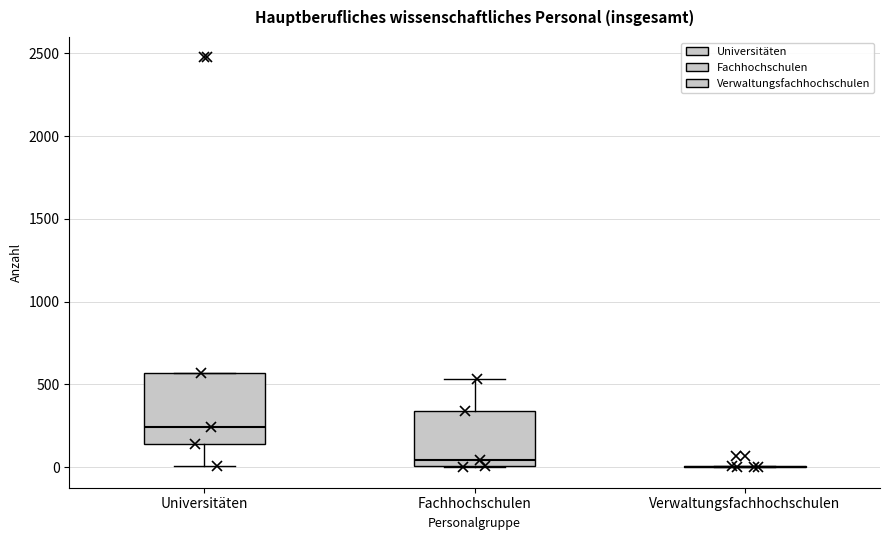

Reading left to right, read every box against the y-axis: the position of its median line, the range the box covers, and the ends of its whiskers. The values are not printed on the chart, so give them approximately, as read against the axis.

Universitäten: median 250, box 150 to 550, whiskers 0 to 550
Fachhochschulen: median 50, box 0 to 350, whiskers 0 to 550
Verwaltungsfachhochschulen: box collapsed to a line at 0, whiskers 0 to 0